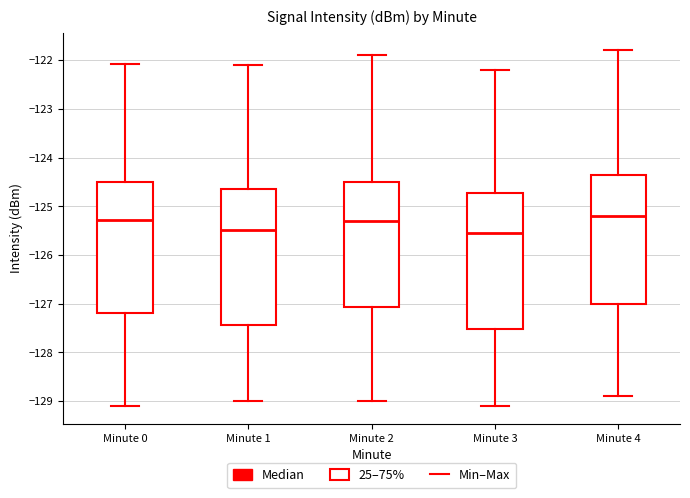

Reading left to right, read every box against the y-axis: the position of its median line, the range the box covers, and the ends of its whiskers. The values are not printed on the chart, so give them approximately, as read against the axis.

Minute 0: median -125.3, box -127.2 to -124.5, whiskers -129.1 to -122.1
Minute 1: median -125.5, box -127.4 to -124.6, whiskers -129.0 to -122.1
Minute 2: median -125.3, box -127.1 to -124.5, whiskers -129.0 to -121.9
Minute 3: median -125.5, box -127.5 to -124.7, whiskers -129.1 to -122.2
Minute 4: median -125.2, box -127.0 to -124.3, whiskers -128.9 to -121.8